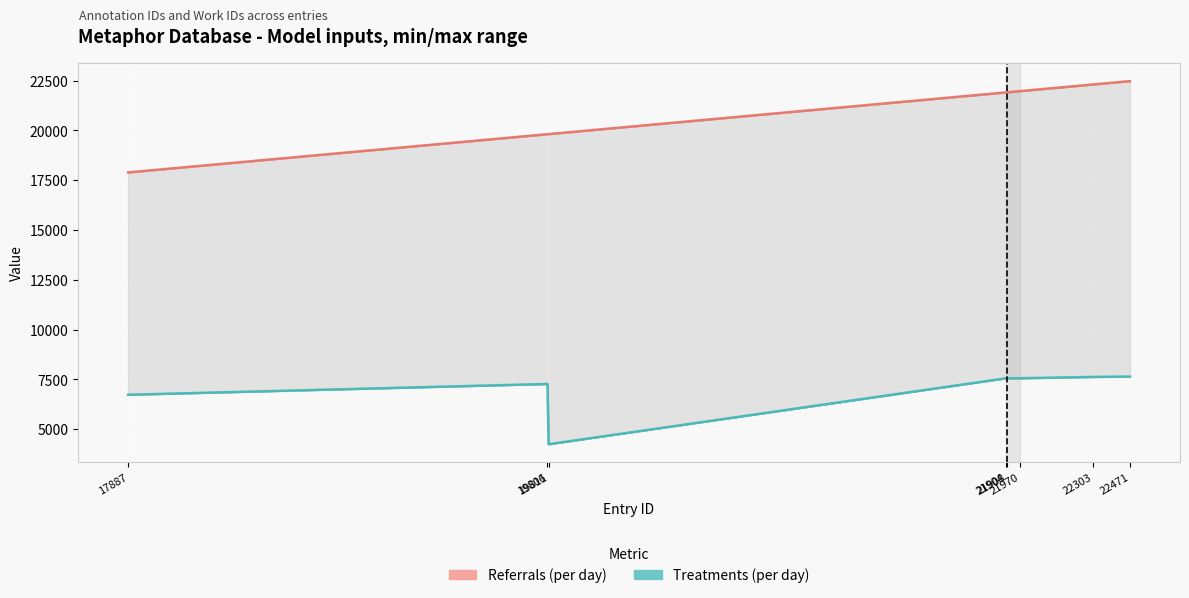

Which has a higher value, 17887 or 19811?

19811